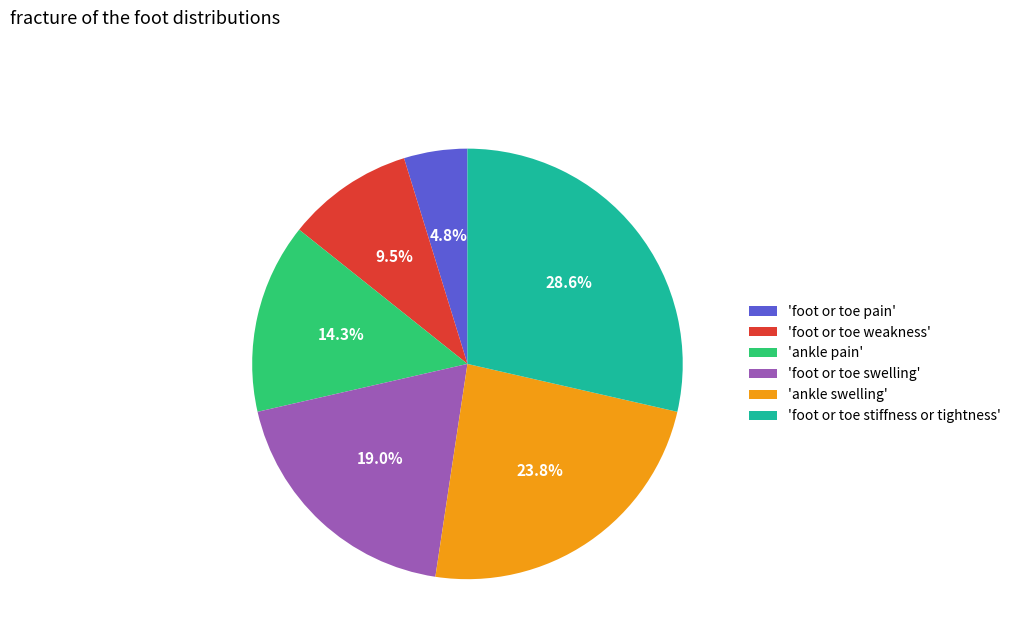

Is there a majority slice in this chart?

No